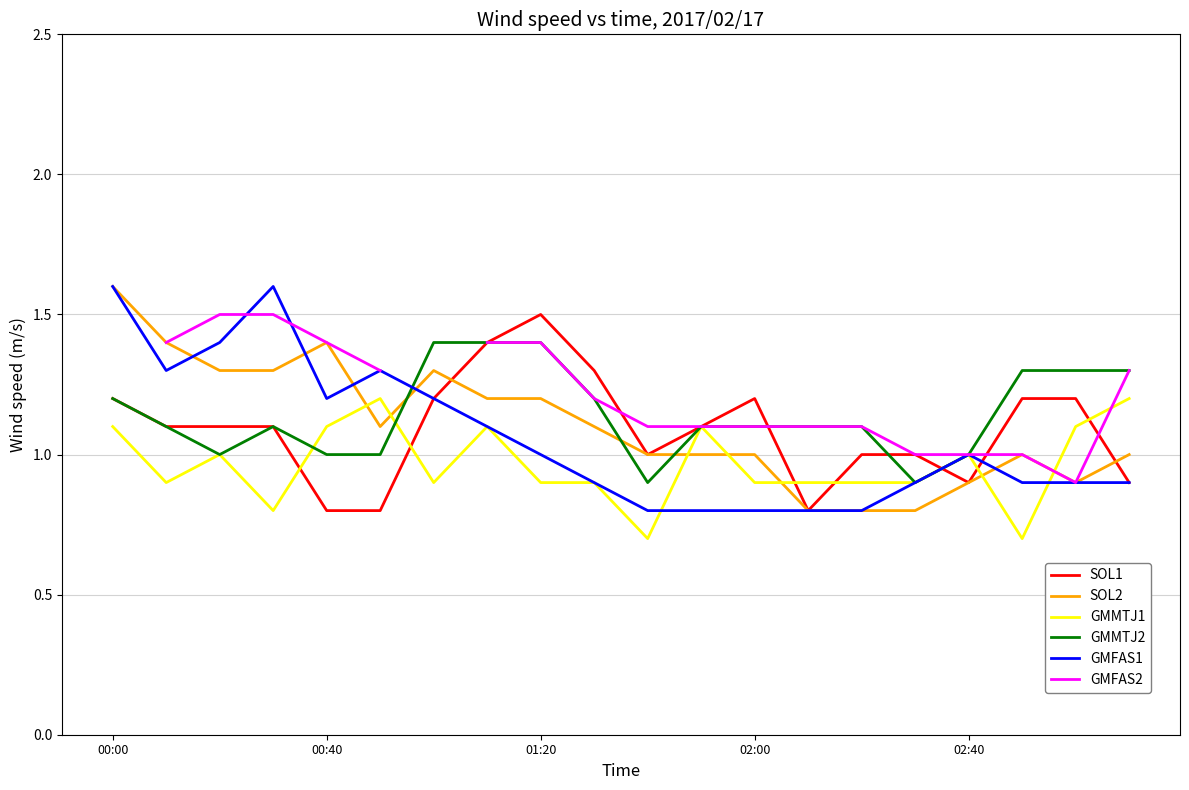

After their last crossing, which series has the higher values: SOL2 or GMMTJ2?

GMMTJ2